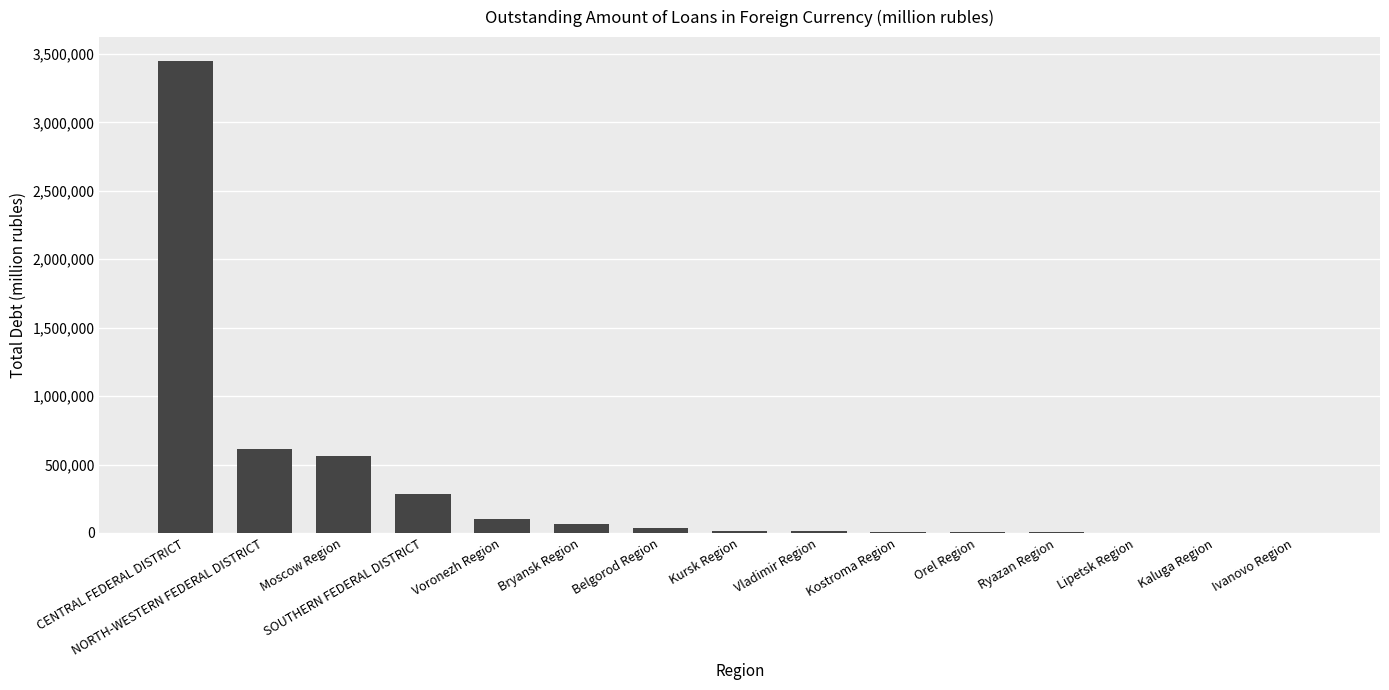

Which label corresponds to the largest value in the chart?

CENTRAL FEDERAL DISTRICT